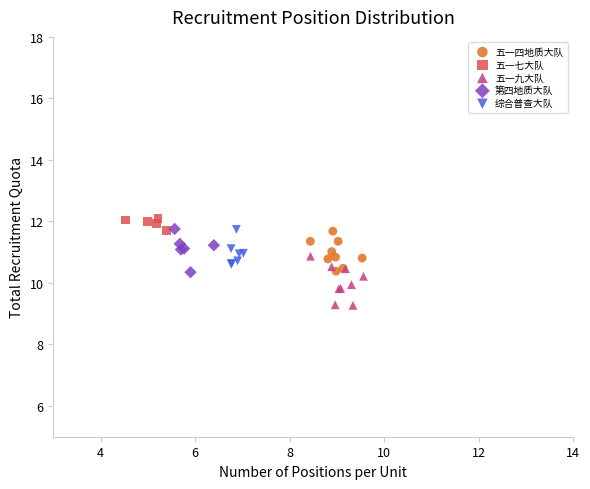

Which series contains the lowest Y value?

五一九大队